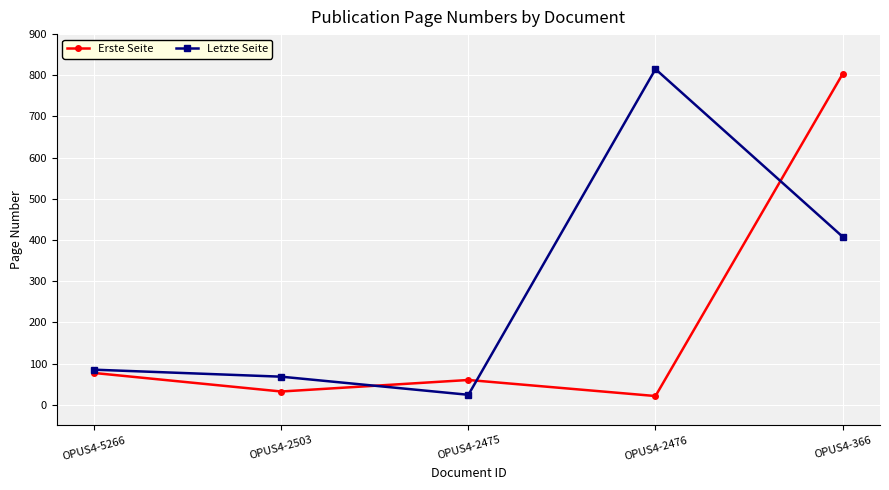

What is the total value across all series at OPUS4-2503?

100